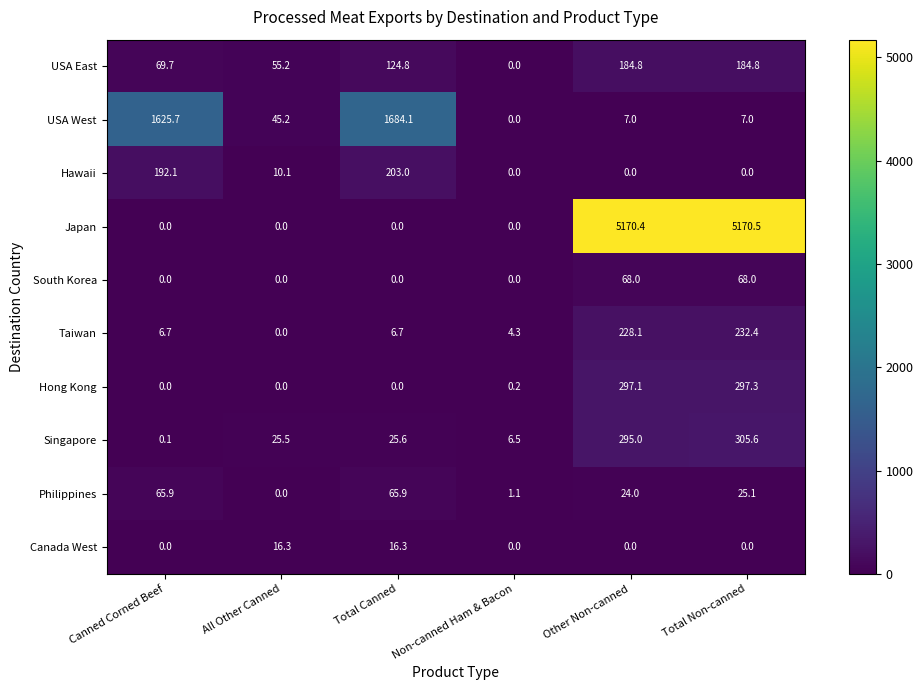

List the series in order of their peak value, lowest first.

Canada West, Philippines, South Korea, USA East, Hawaii, Taiwan, Hong Kong, Singapore, USA West, Japan